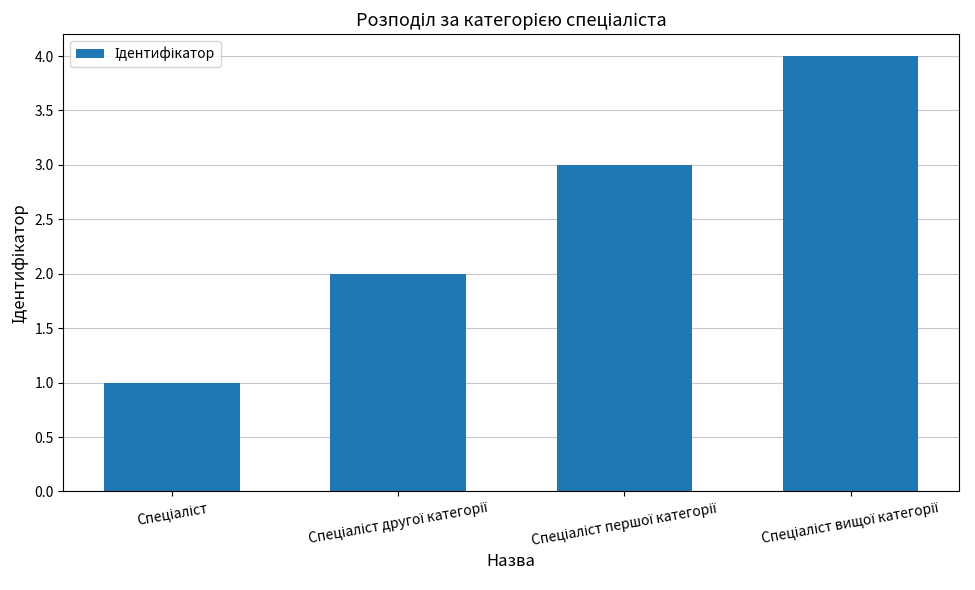

What is the sum of all values?

10